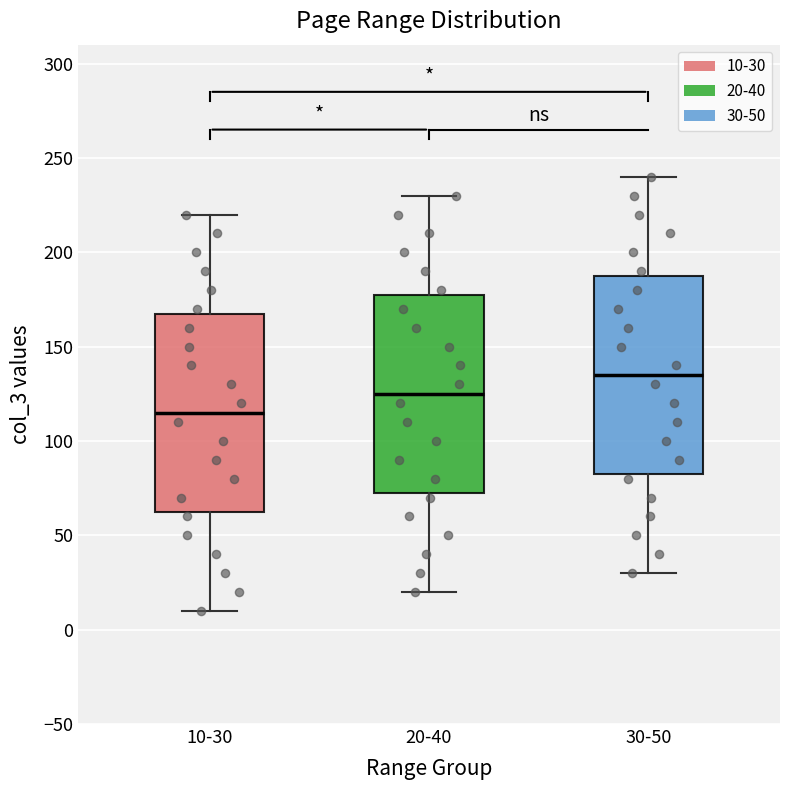

Reading left to right, transcribe this box plot: for each box, give where its median line is, the range the box spans, and where its two whiskers end, as read against the y-axis. The values are not printed on the chart, so give them approximately, as read against the axis.

10-30: median 115, box 65 to 170, whiskers 10 to 220
20-40: median 125, box 75 to 180, whiskers 20 to 230
30-50: median 135, box 85 to 190, whiskers 30 to 240